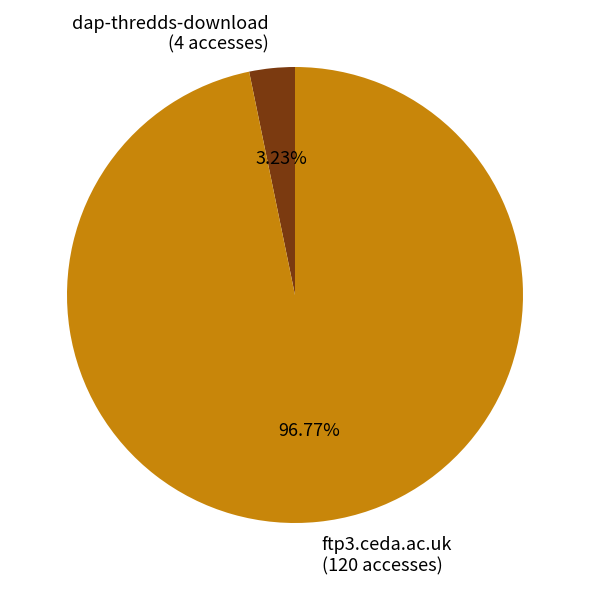

What percentage do ftp3.ceda.ac.uk and dap-thredds-download together represent?

100.0%